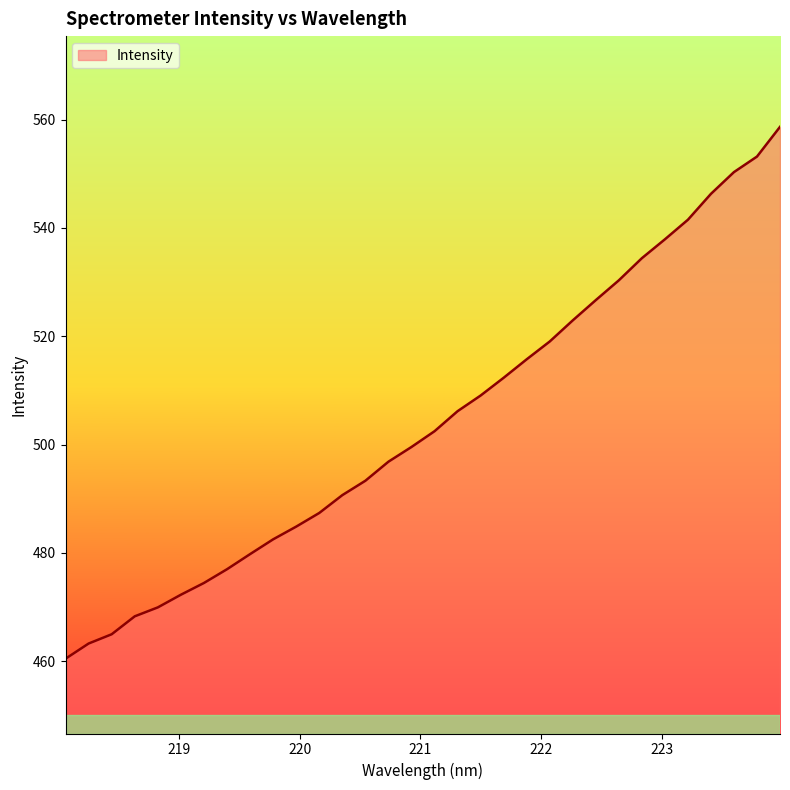

What is the difference between the maximum and minimum values?

98.2